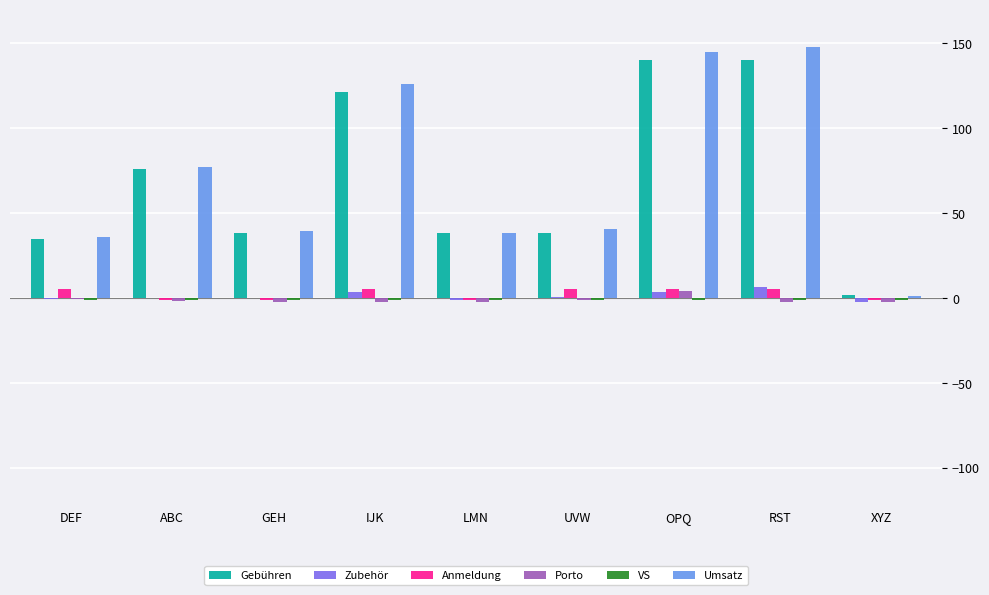

True or false: Umsatz has a value of 145.3 at OPQ.

True